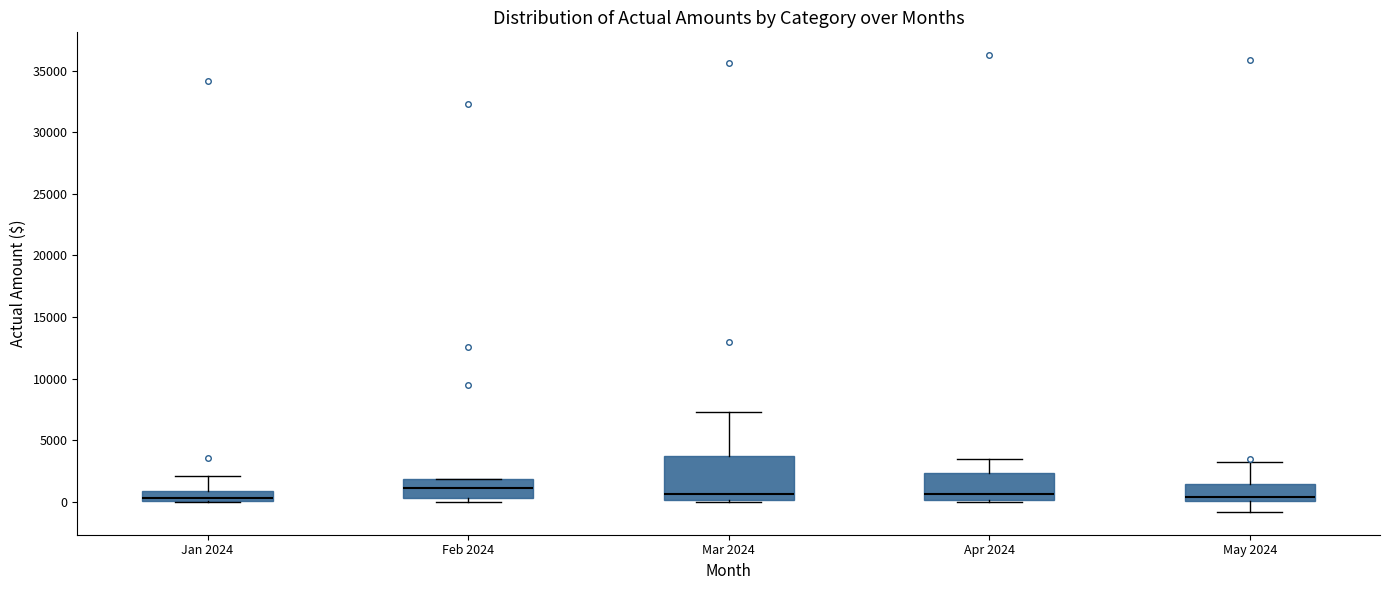

Comparing the boxes themselves (not the whiskers), which one is the tallest?

Mar 2024